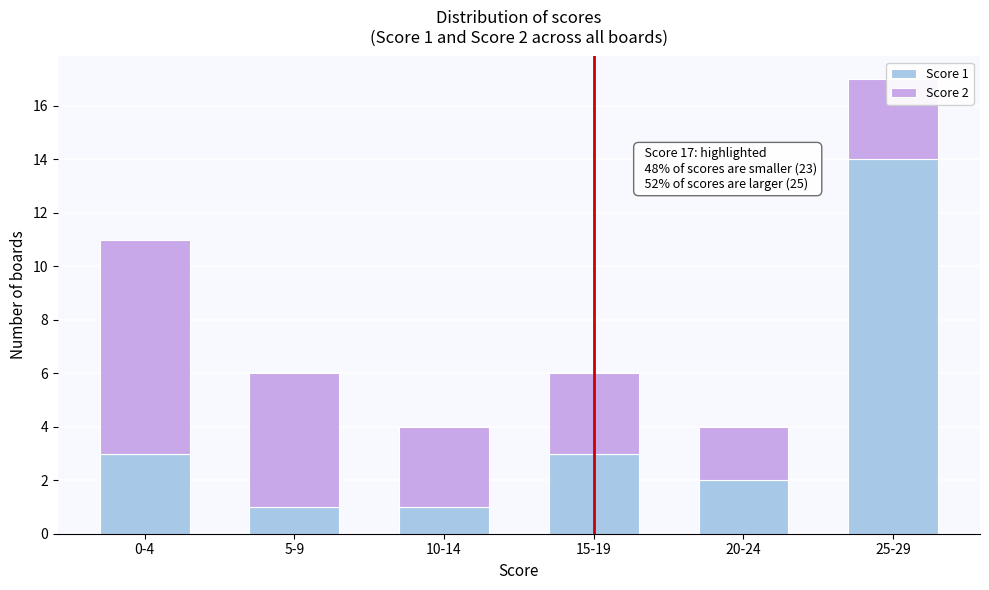

At which category is the sum across all series the highest?

25-29